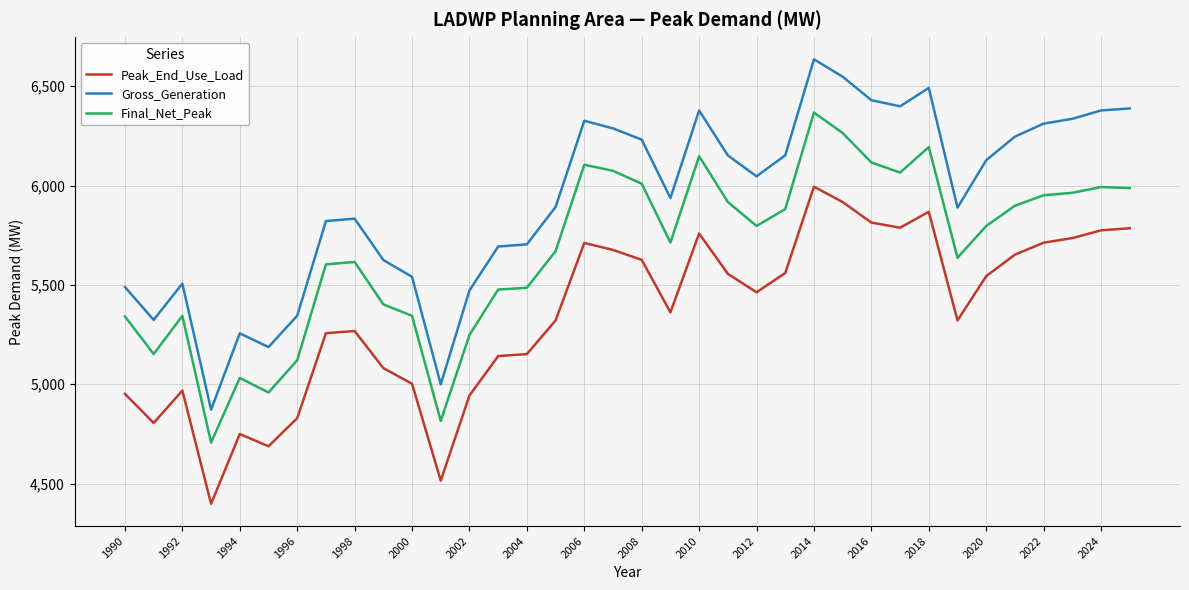

What is the difference between the maximum and minimum values in the Gross_Generation series?

1764.0